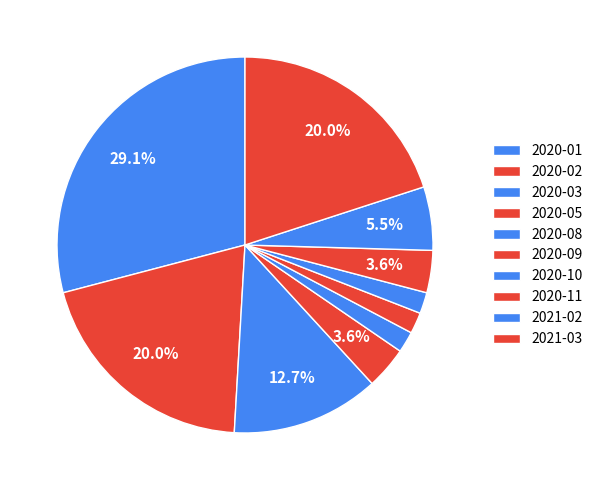

Combined, what portion of the pie is 2021-03 and 2020-03?

32.7%